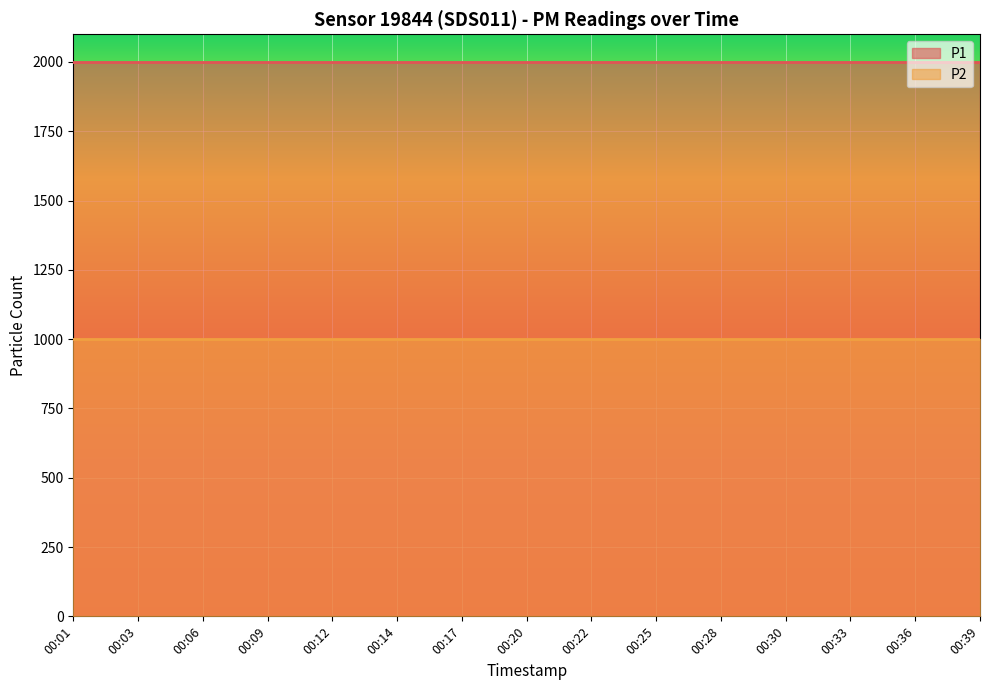

True or false: P2 has more than 1 interior local peaks.

False